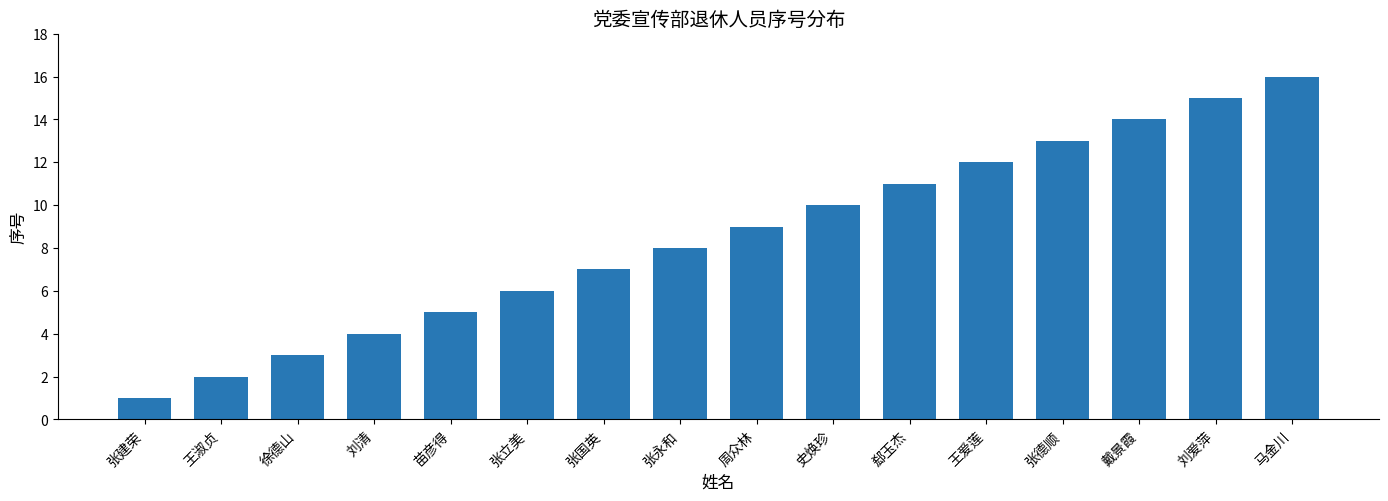

Are the bars horizontal?

No